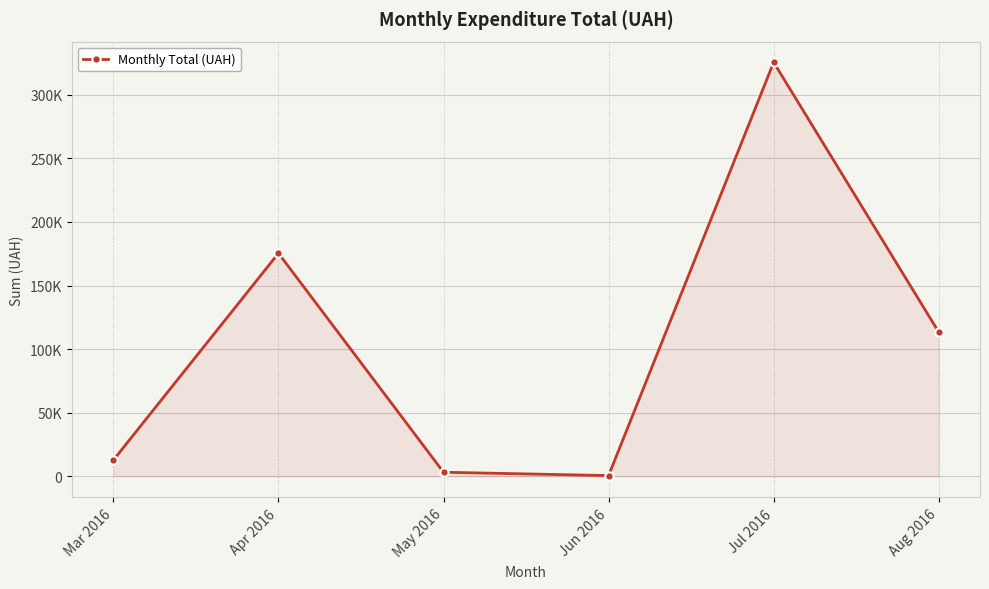

What is the value of the 2nd point from the left?

175405.9